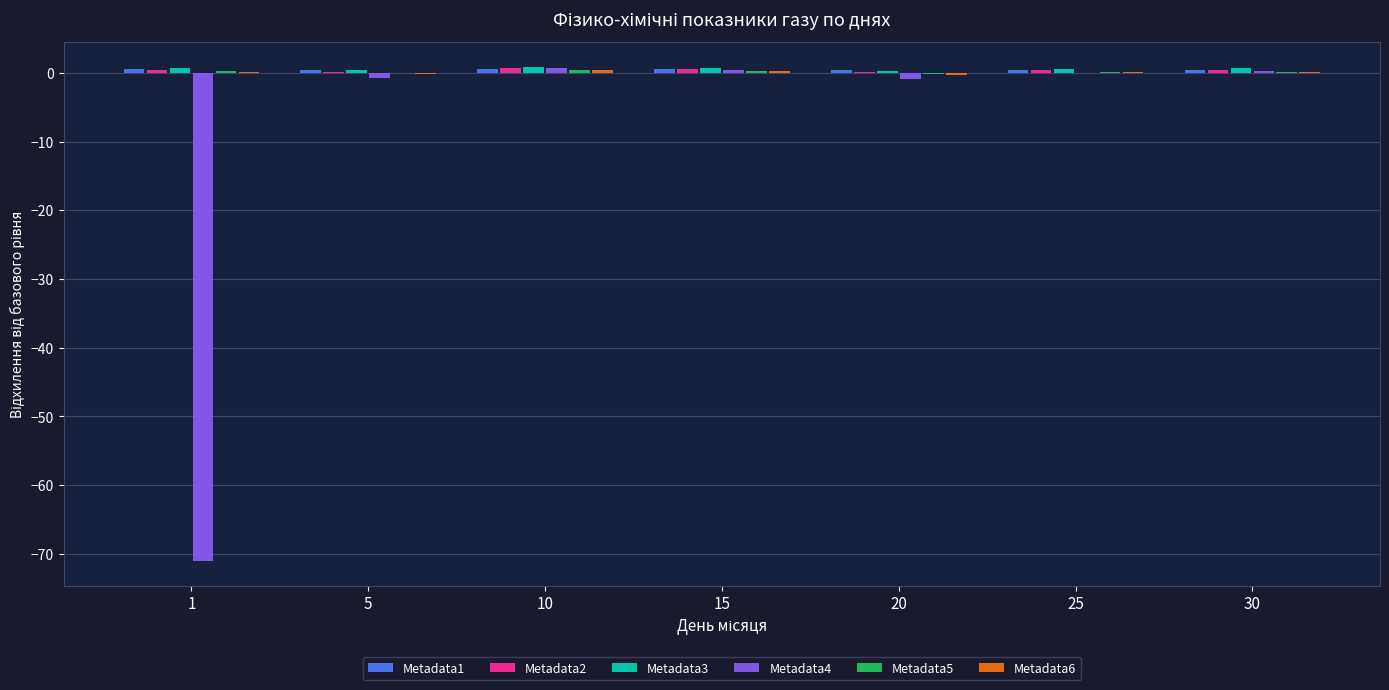

How many distinct data groups are displayed?

6